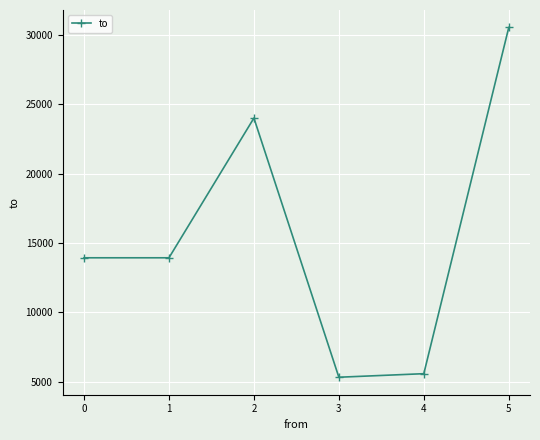

At which category does the chart reach its minimum across all series?

3